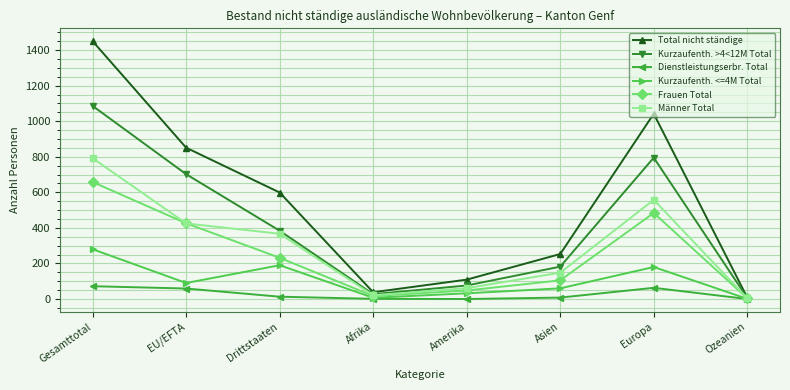

The value of Kurzaufenth. <=4M Total at Gesamttotal is 447. True or false?

False